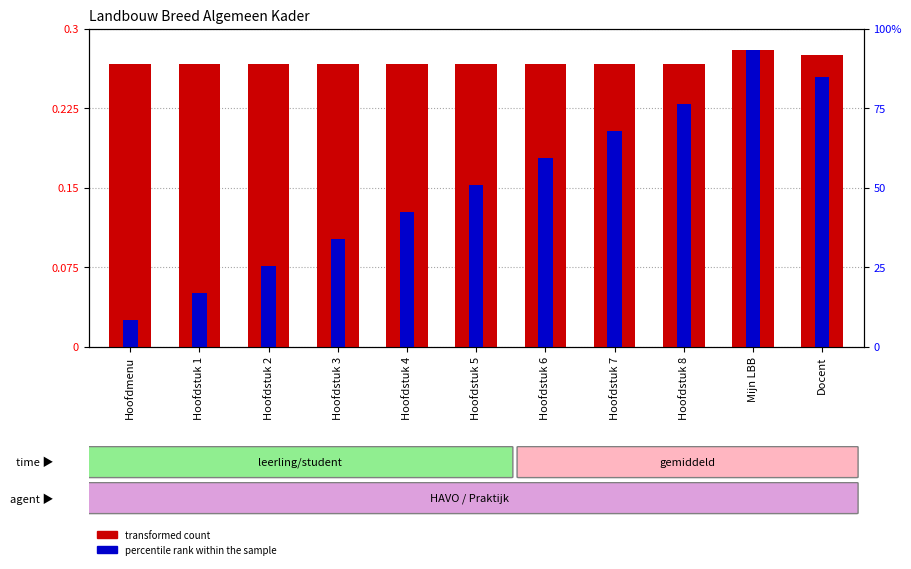

Does the chart contain any negative values?

No